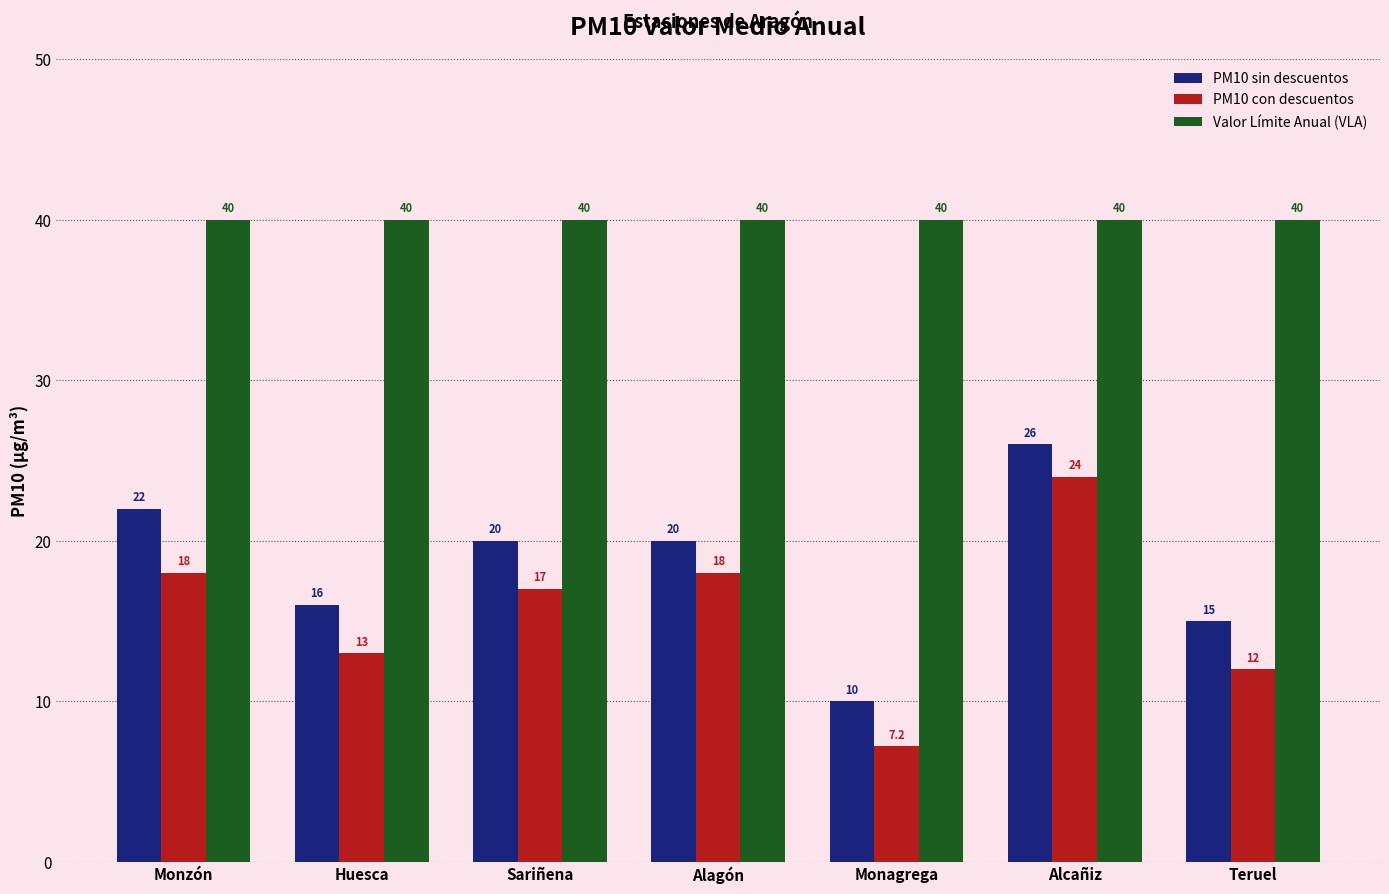

Is the value of PM10 con descuentos at Alagón greater than the value of PM10 sin descuentos at Monagrega?

Yes